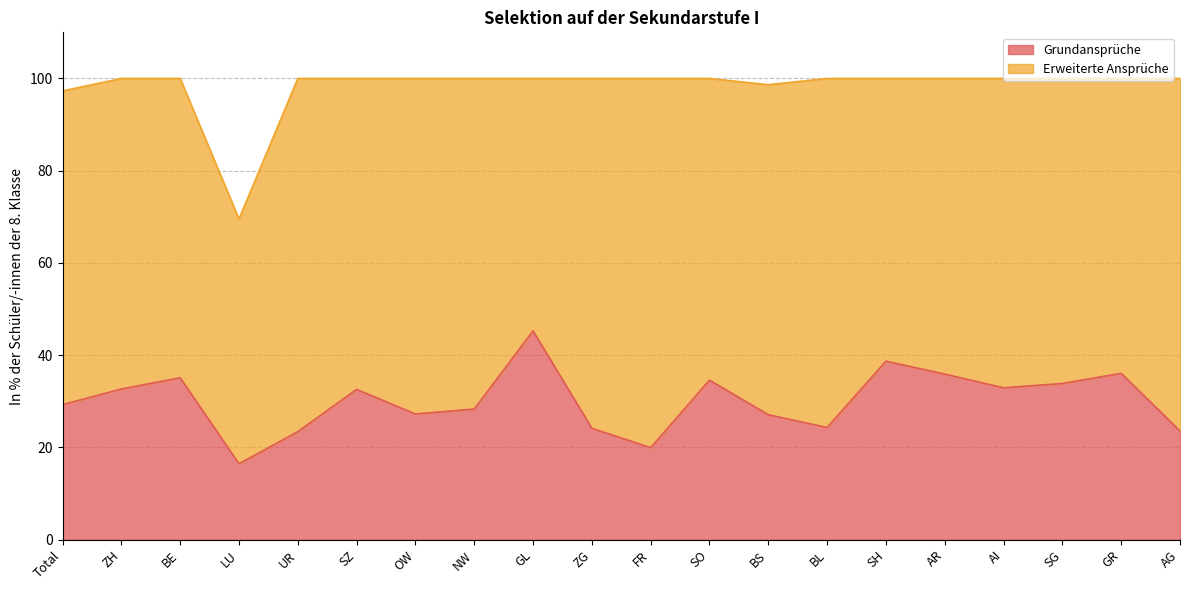

Reading right to left, what are all the values shown in this chart?

AG=23.6	GR=36.1	SG=33.9	AI=32.9	AR=35.9	SH=38.7	BL=24.3	BS=27.1	SO=34.6	FR=20.0	ZG=24.2	GL=45.3	NW=28.3	OW=27.2	SZ=32.6	UR=23.4	LU=16.5	BE=35.1	ZH=32.7	Total=29.3